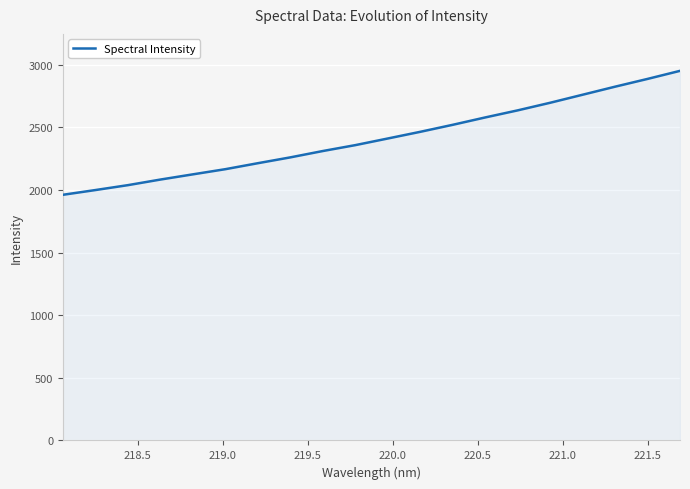

What is the difference between the second highest and second lowest values?

887.2